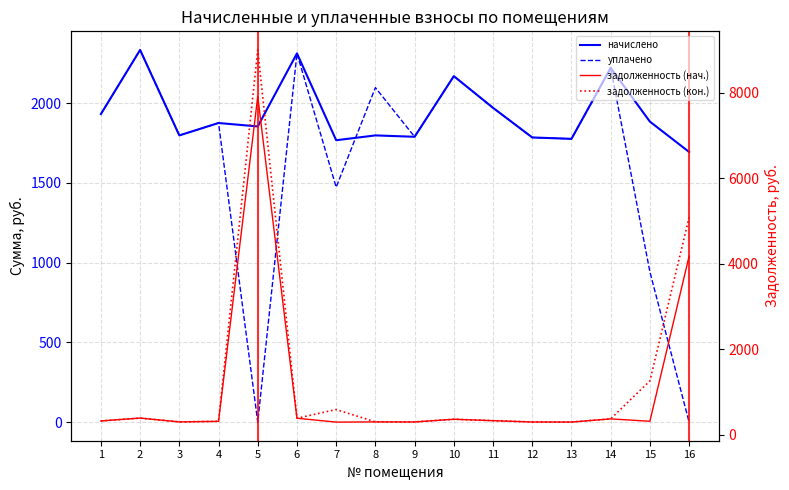

At which category does уплачено reach its first local valley?

3